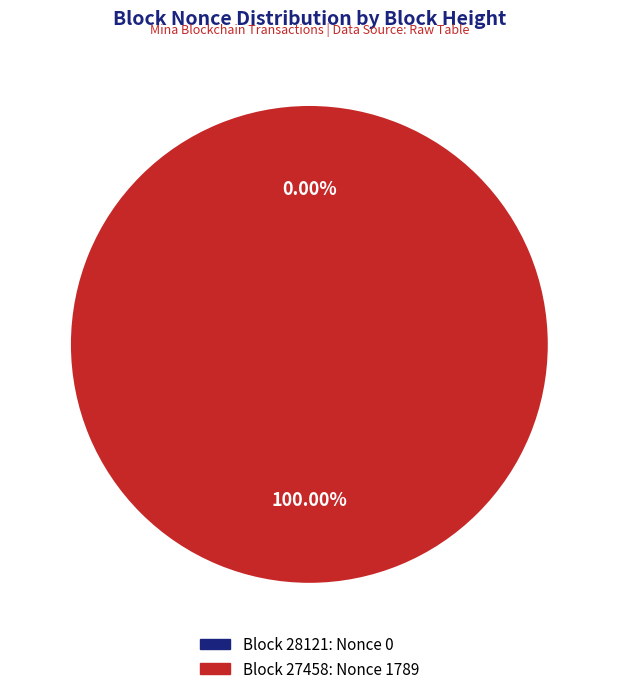

To the nearest percent, what portion does 27458 represent?

100%